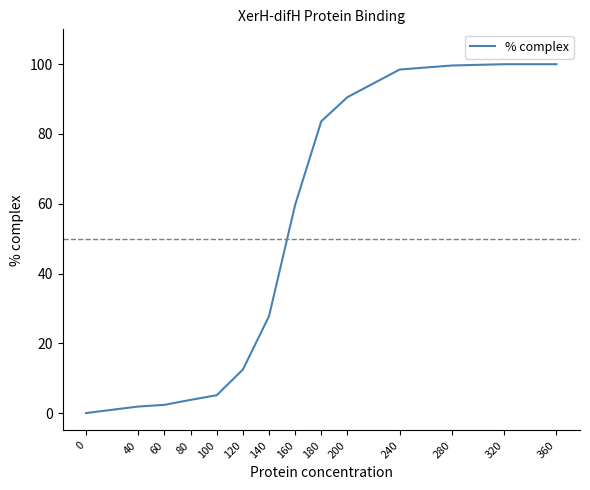

What is the approximate value at 80?

3.8